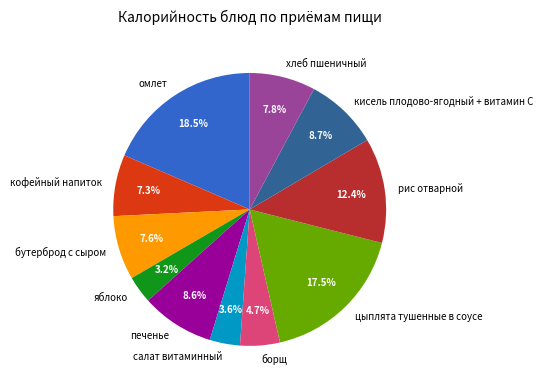

What is the largest slice in the pie chart?

омлет